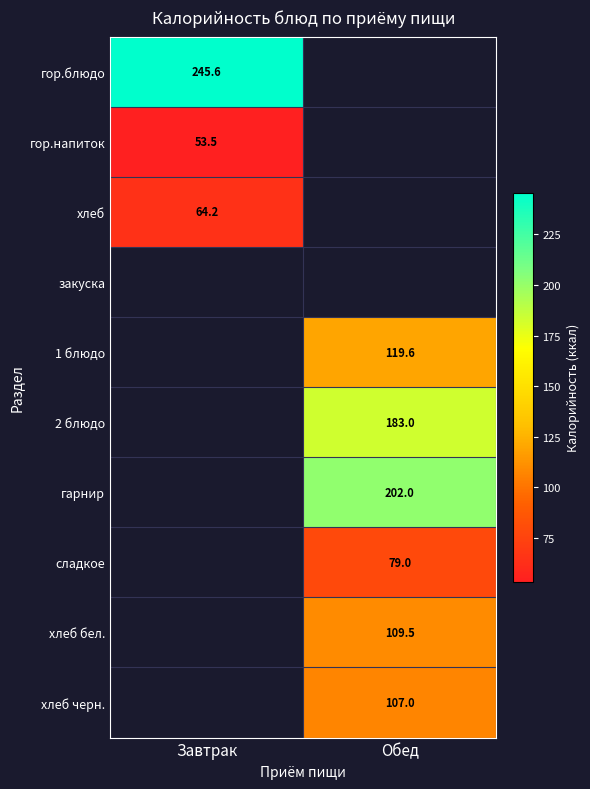

Which has a higher value, Завтрак or Обед?

Обед